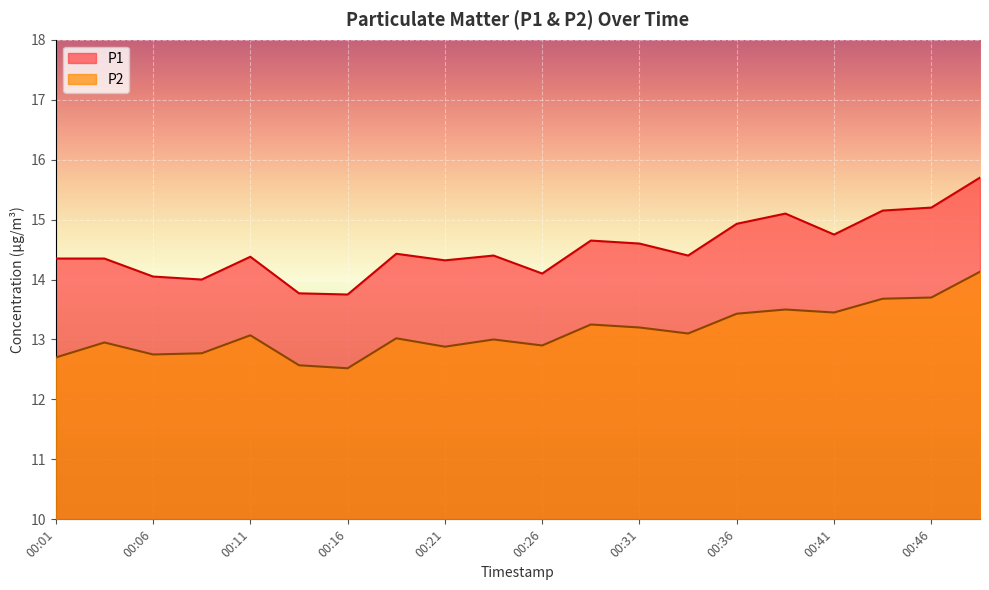

Which series has the largest total across all categories?

P1